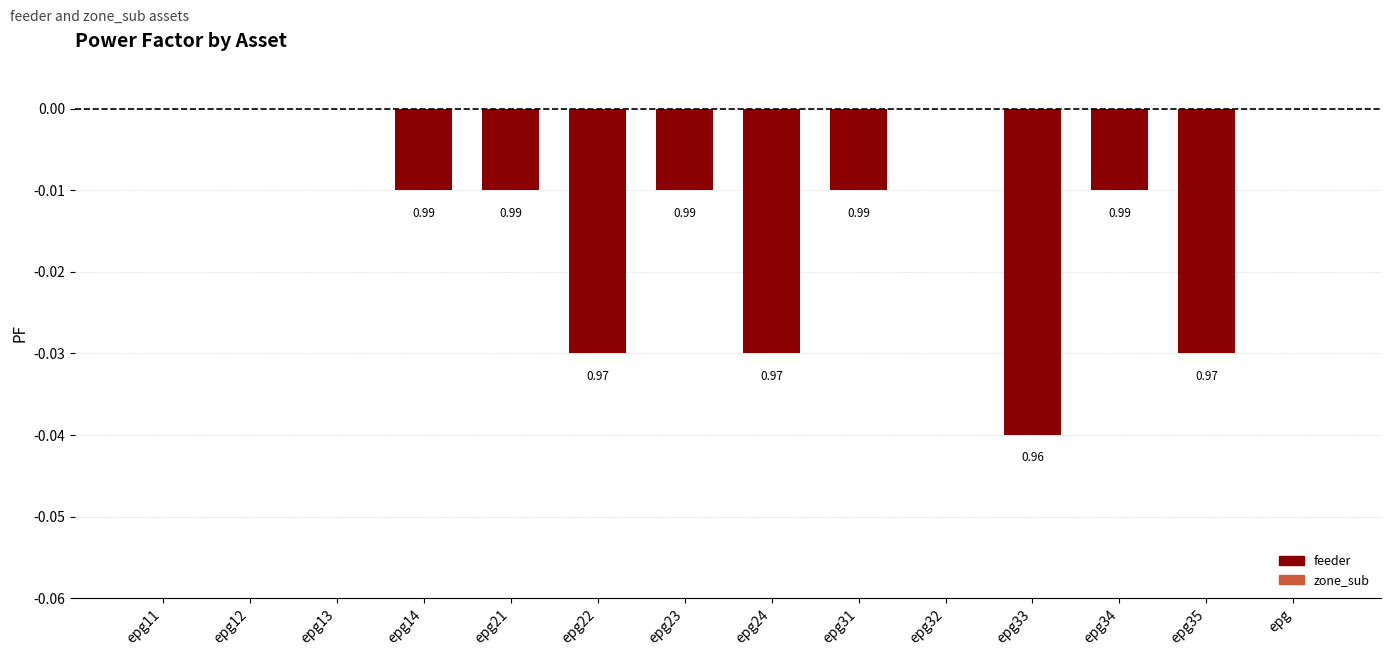

What position from the left is epg33?

11